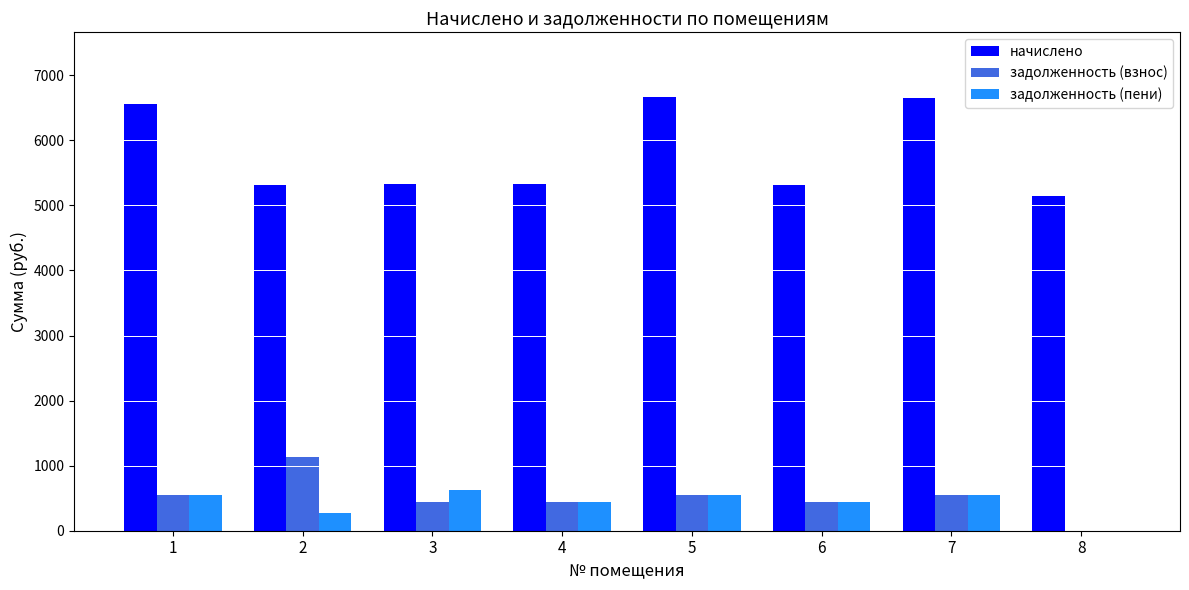

Are the bars horizontal?

No